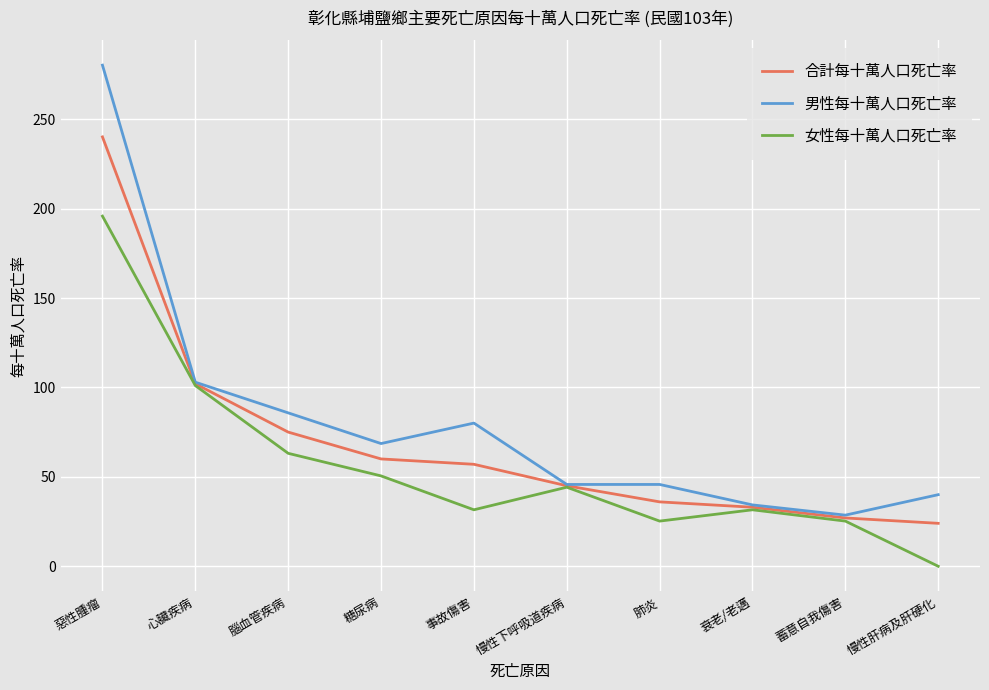

Is it true that 合計每十萬人口死亡率 equals 24.0 at 慢性肝病及肝硬化?

True